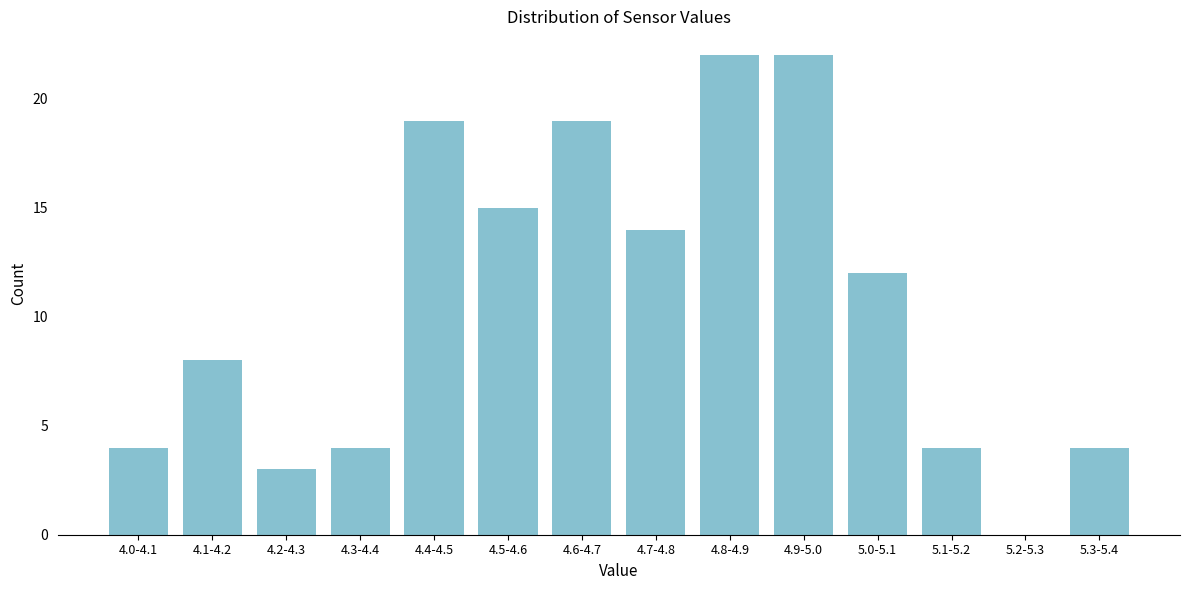

Reading right to left, list all the values displayed in this chart.

5.3-5.4=4	5.2-5.3=0	5.1-5.2=4	5.0-5.1=12	4.9-5.0=22	4.8-4.9=22	4.7-4.8=14	4.6-4.7=19	4.5-4.6=15	4.4-4.5=19	4.3-4.4=4	4.2-4.3=3	4.1-4.2=8	4.0-4.1=4